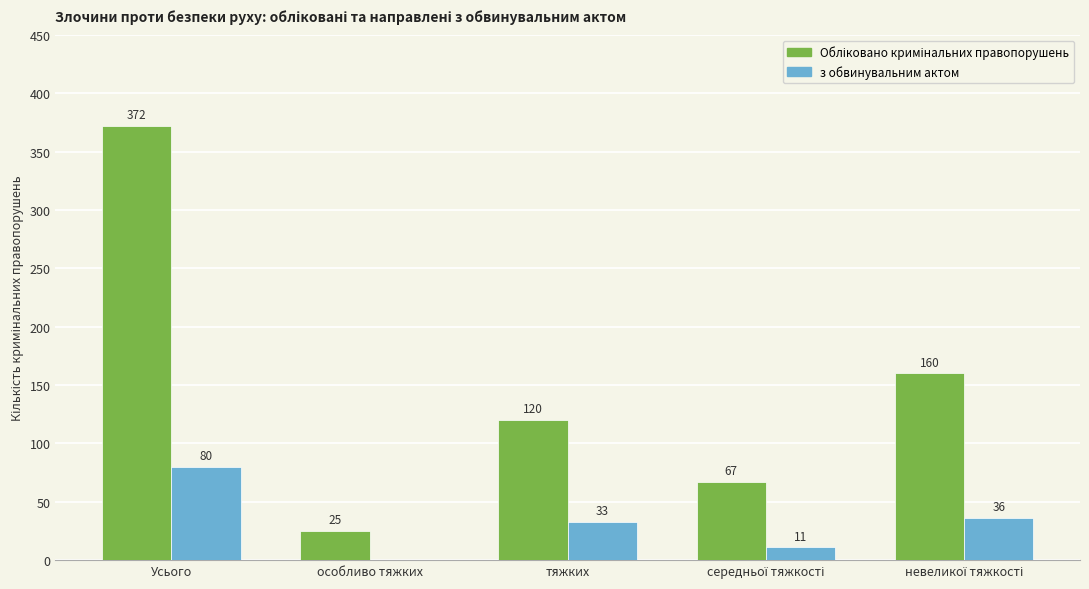

True or false: з обвинувальним актом has a value of 107 at Усього.

False